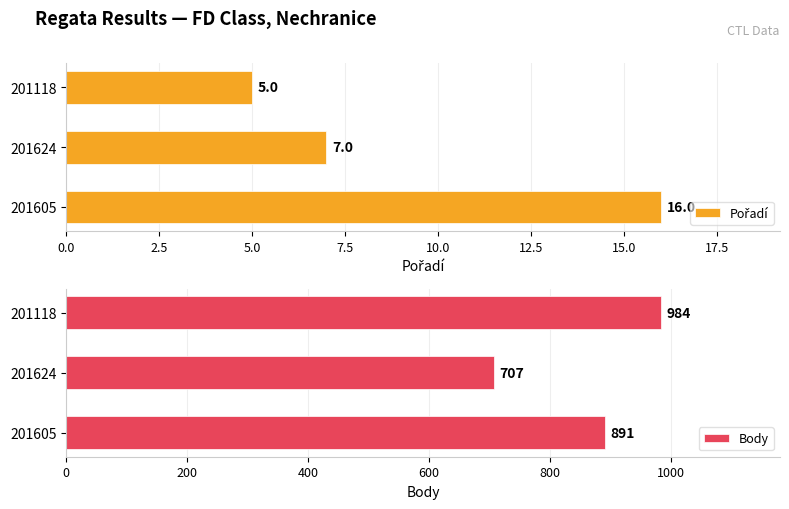

The Body series shows 194 at 201605. True or false?

False